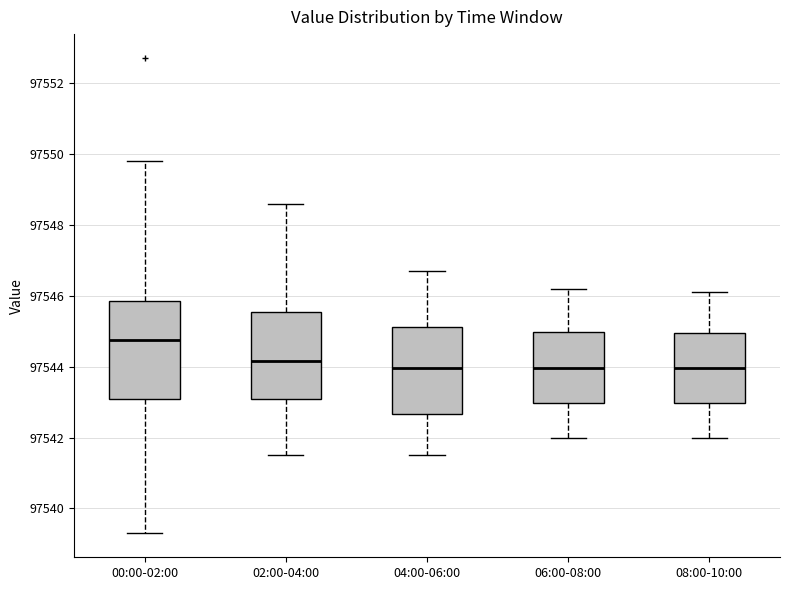

Where is the lower edge of the box for 04:00-06:00 on the y-axis? The values are not printed on the chart, so give them approximately, as read against the axis.

97542.6